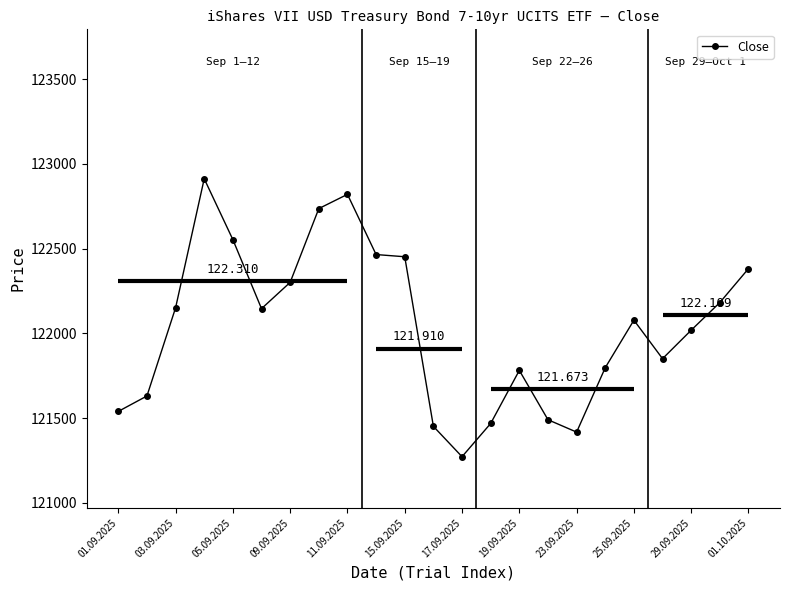

True or false: Close has more than 1 interior local peaks.

True